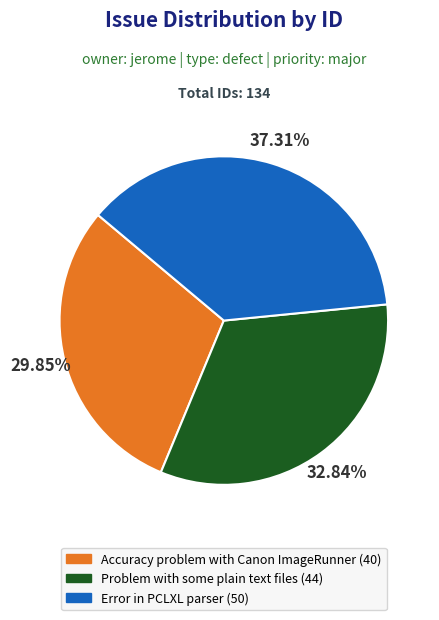

Which has a higher value, Error in PCLXL parser (50) or Problem with some plain text files (44)?

Error in PCLXL parser (50)